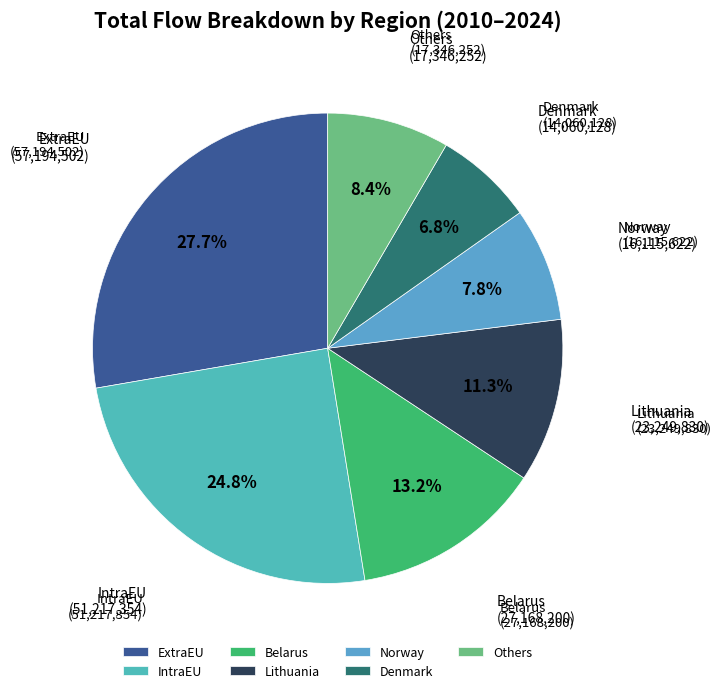

What is the largest slice in the pie chart?

ExtraEU